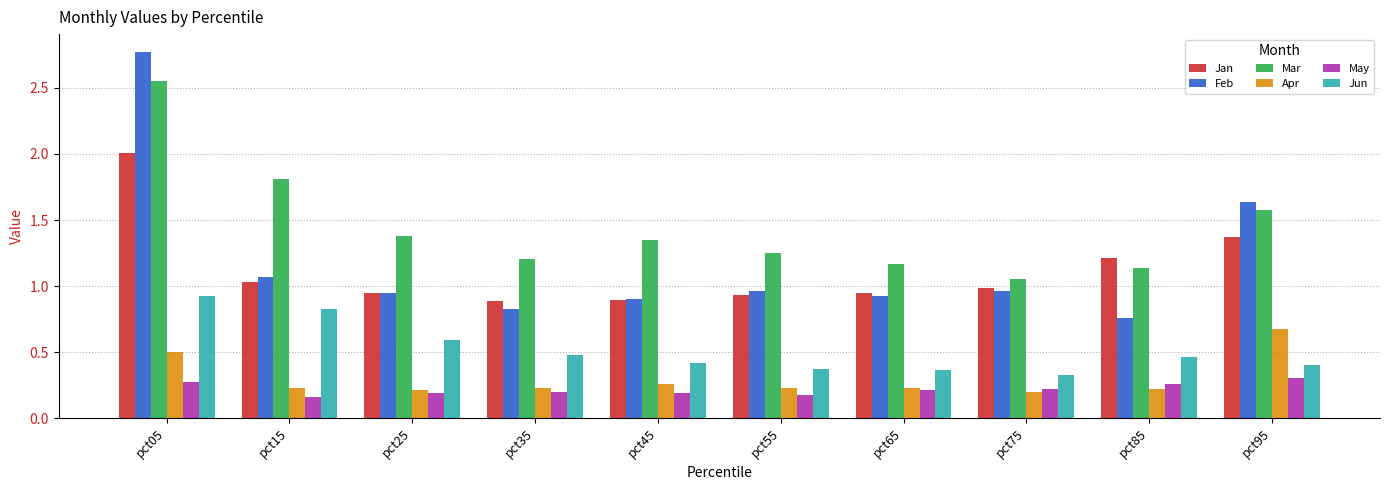

Which series has the widest spread of values?

Feb